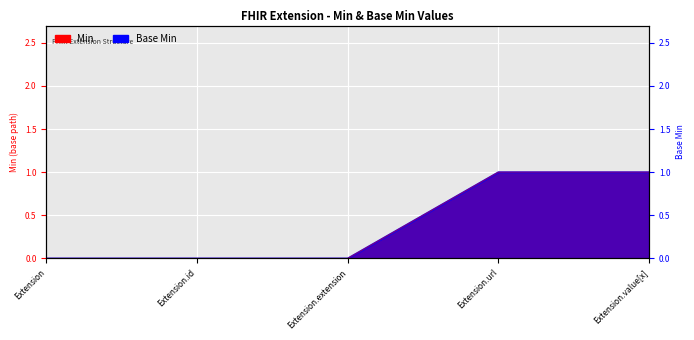

Reading left to right, list all the values displayed in this chart.

Min: 0	0	0	1	1
Base Min: 0	0	0	1	1